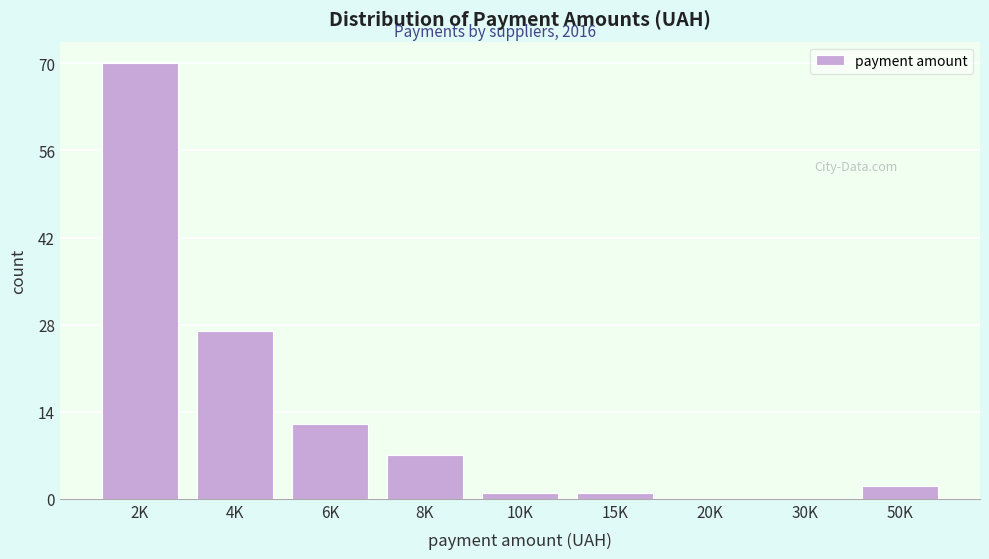

Reading left to right, list all the values displayed in this chart.

2K=70	4K=27	6K=12	8K=7	10K=1	15K=1	20K=0	30K=0	50K=2